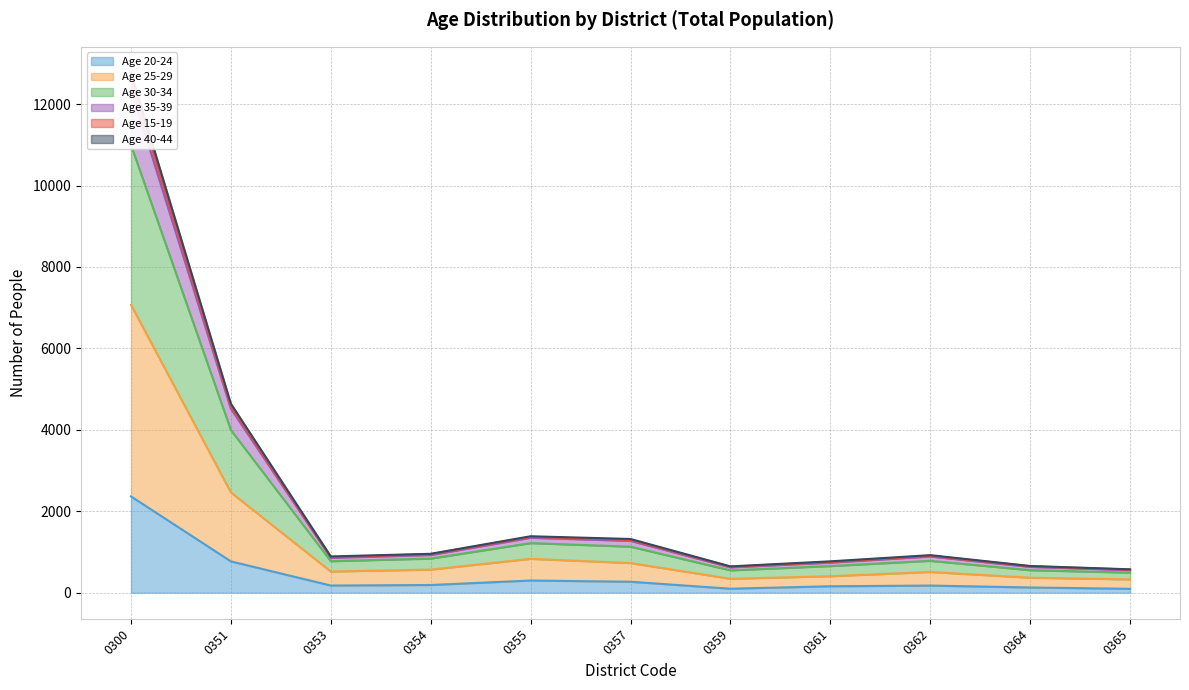

True or false: Age 30-34 and Age 35-39 intersect in this chart.

False